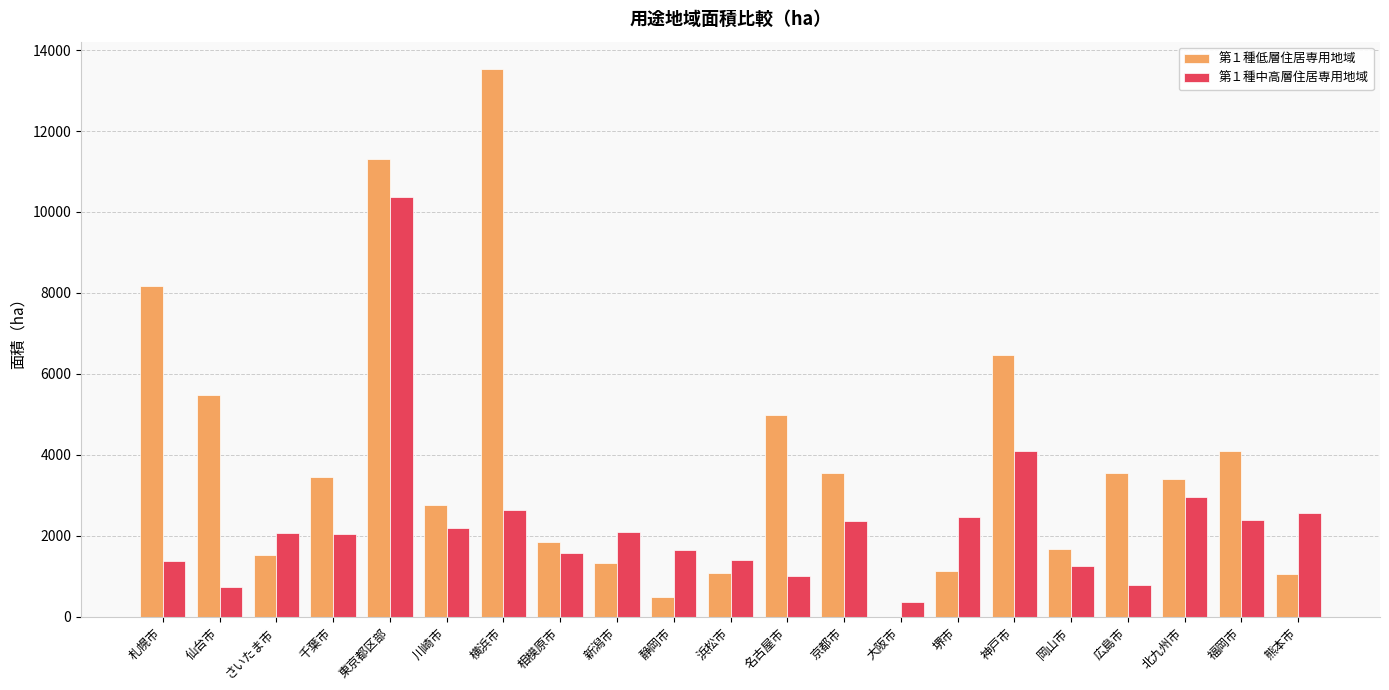

True or false: 第１種低層住居専用地域 has a value of 4952.7 at 広島市.

False